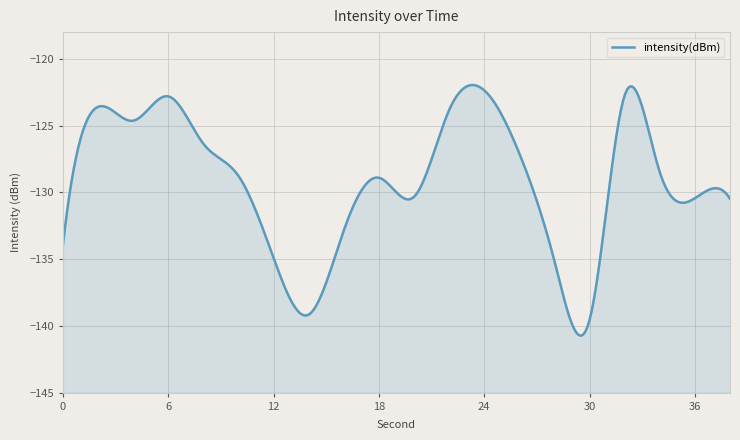

Which has a higher value, 20 or 0?

20